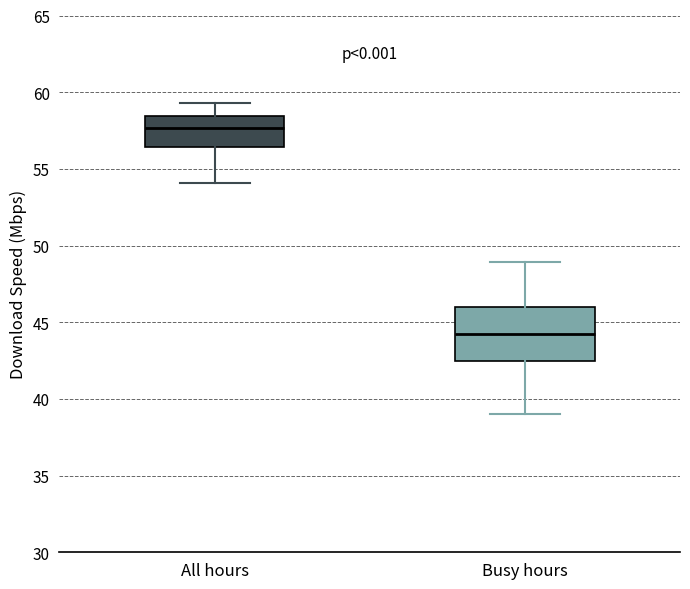

Reading left to right, read every box against the y-axis: the position of its median line, the range the box covers, and the ends of its whiskers. The values are not printed on the chart, so give them approximately, as read against the axis.

All hours: median 57.5, box 56.5 to 58.5, whiskers 54.0 to 59.5
Busy hours: median 44.0, box 42.5 to 46.0, whiskers 39.0 to 49.0